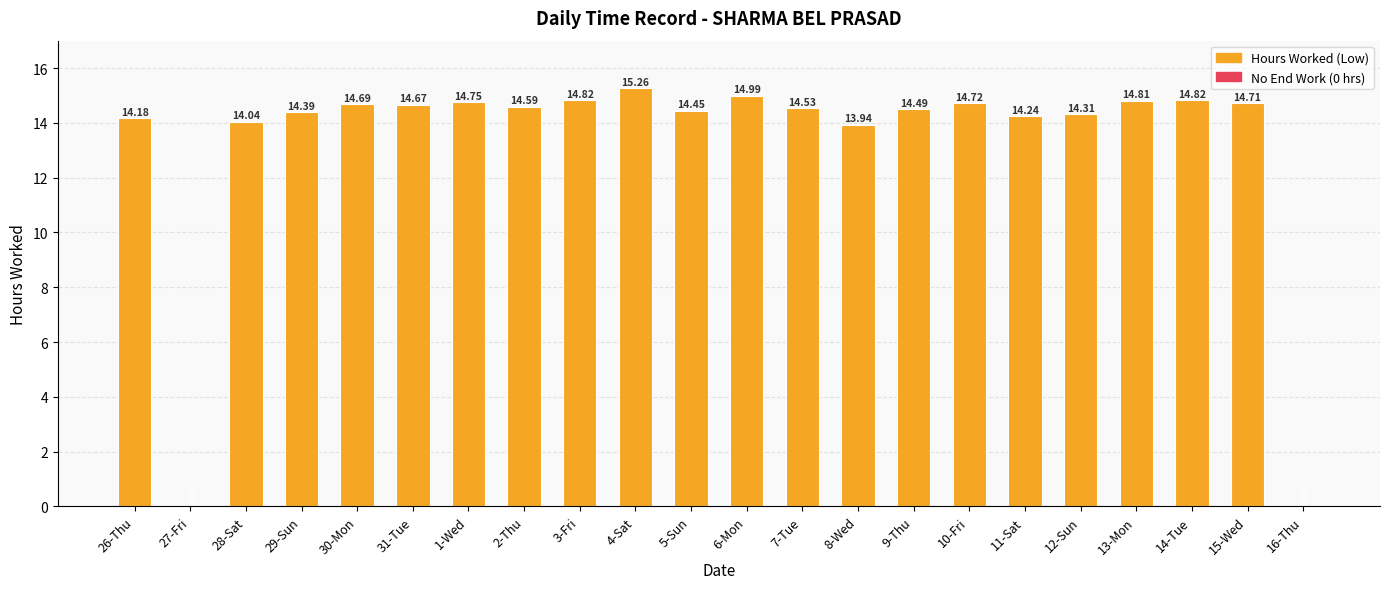

How many data points does each series have?

22